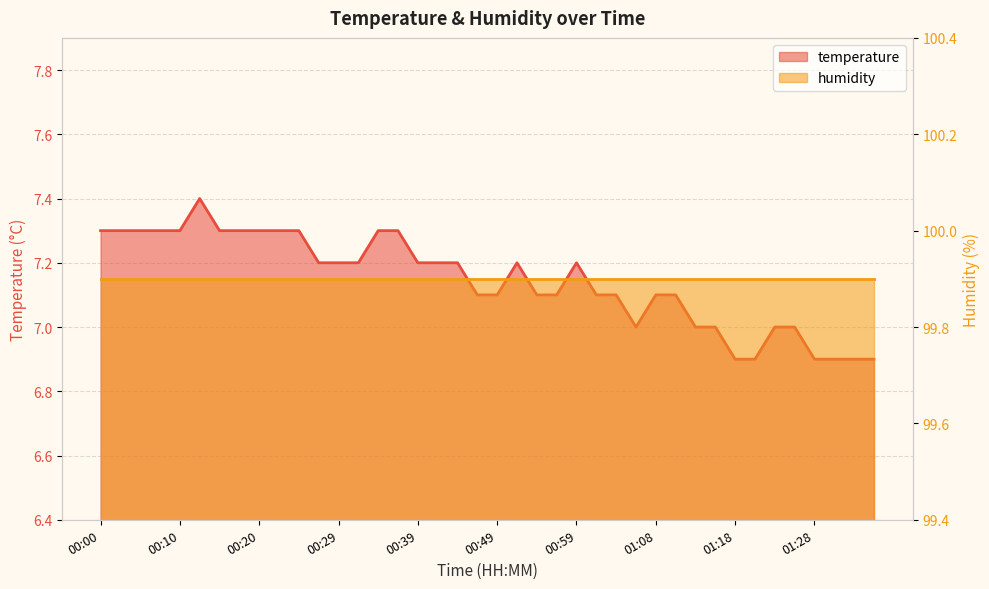

List the labels in order of value, largest first.

00:12, 00:00, 00:03, 00:05, 00:07, 00:10, 00:15, 00:17, 00:20, 00:22, 00:25, 00:34, 00:37, 00:27, 00:29, 00:32, 00:39, 00:42, 00:44, 00:51, 00:59, 00:46, 00:49, 00:54, 00:56, 01:01, 01:03, 01:08, 01:11, 01:06, 01:13, 01:16, 01:23, 01:25, 01:18, 01:20, 01:28, 01:30, 01:33, 01:35